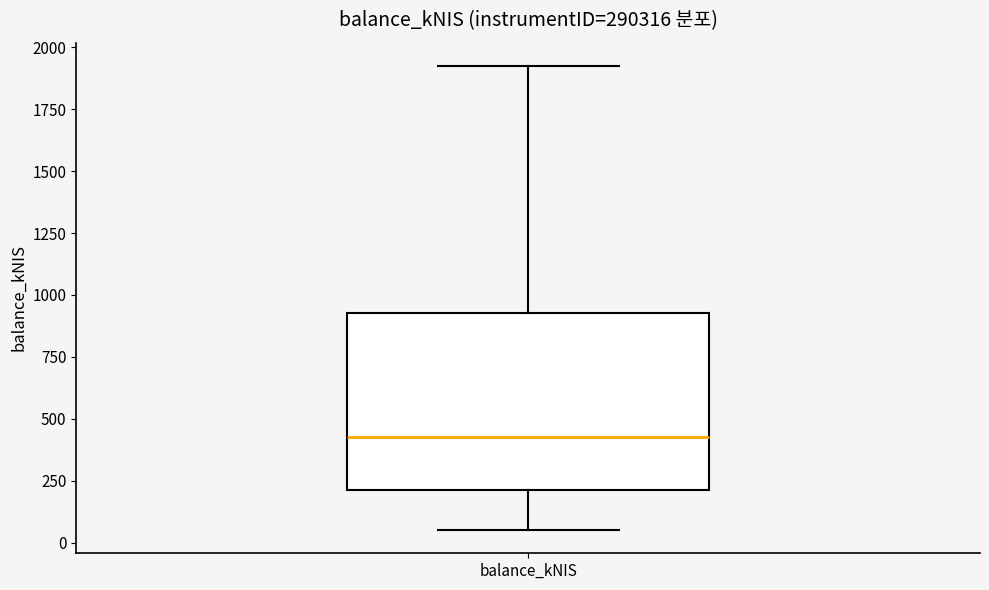

Transcribe this box plot: give where the median line is, the range the box spans, and where the two whiskers end, as read against the y-axis. The values are not printed on the chart, so give them approximately, as read against the axis.

median 450, box 200 to 950, whiskers 50 to 1950